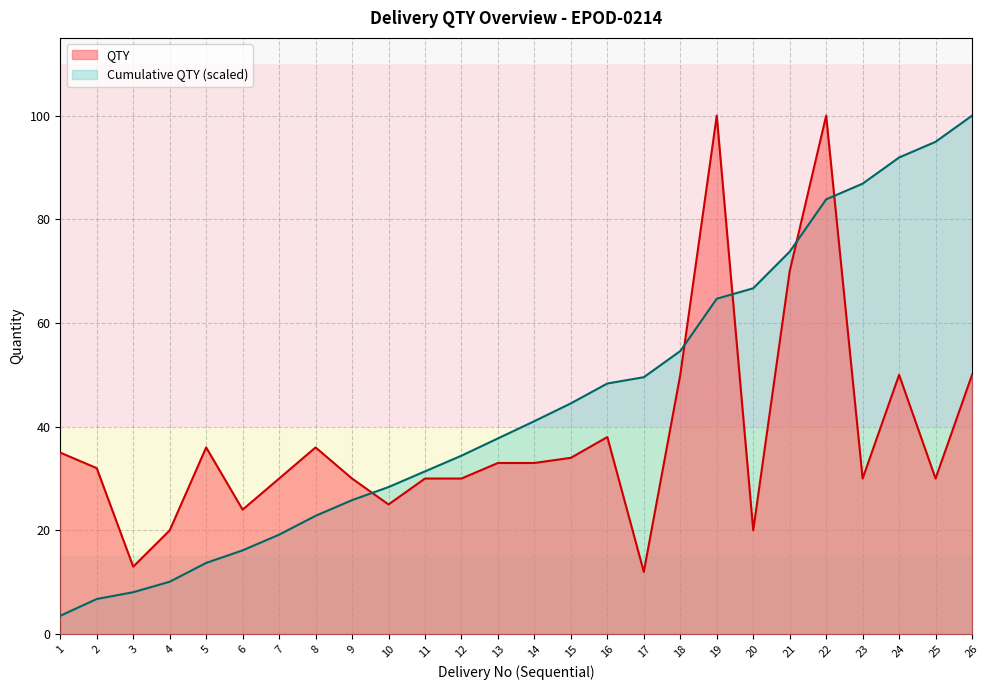

What is the value of the QTY point at the 21st from the left?

70.0